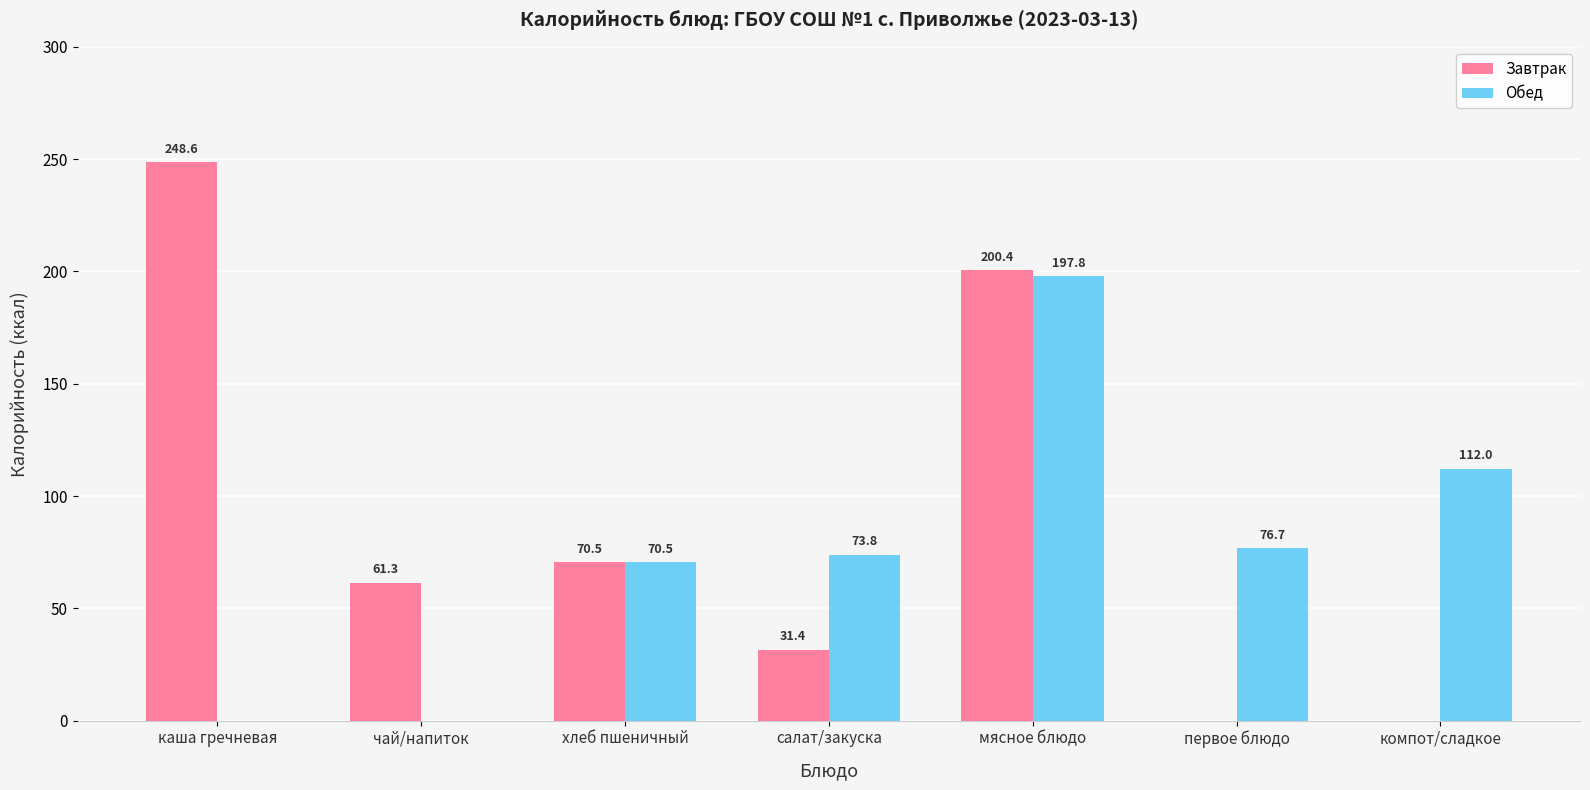

What are all the series names shown in the legend?

Завтрак, Обед